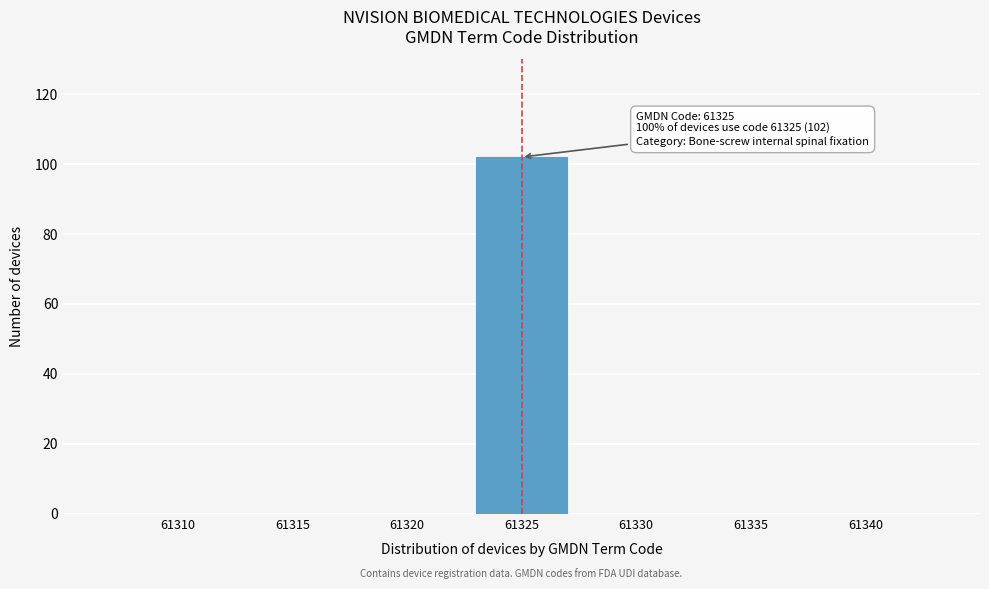

Reading right to left, what are all the values shown in this chart?

61340=0	61335=0	61330=0	61325=102	61320=0	61315=0	61310=0